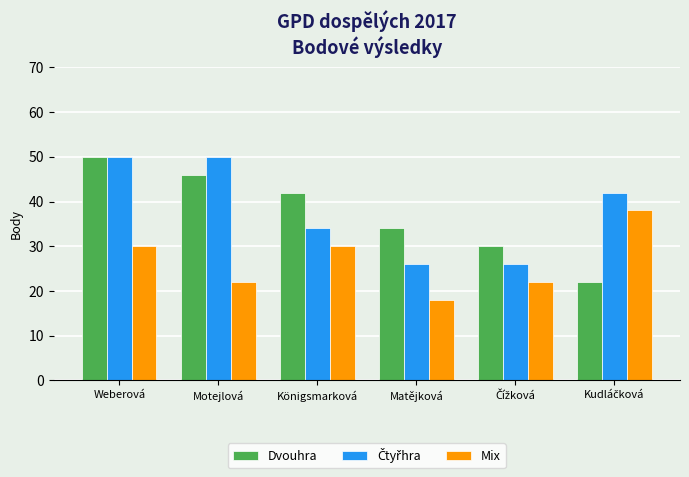

At which category is the sum across all series the highest?

Weberová